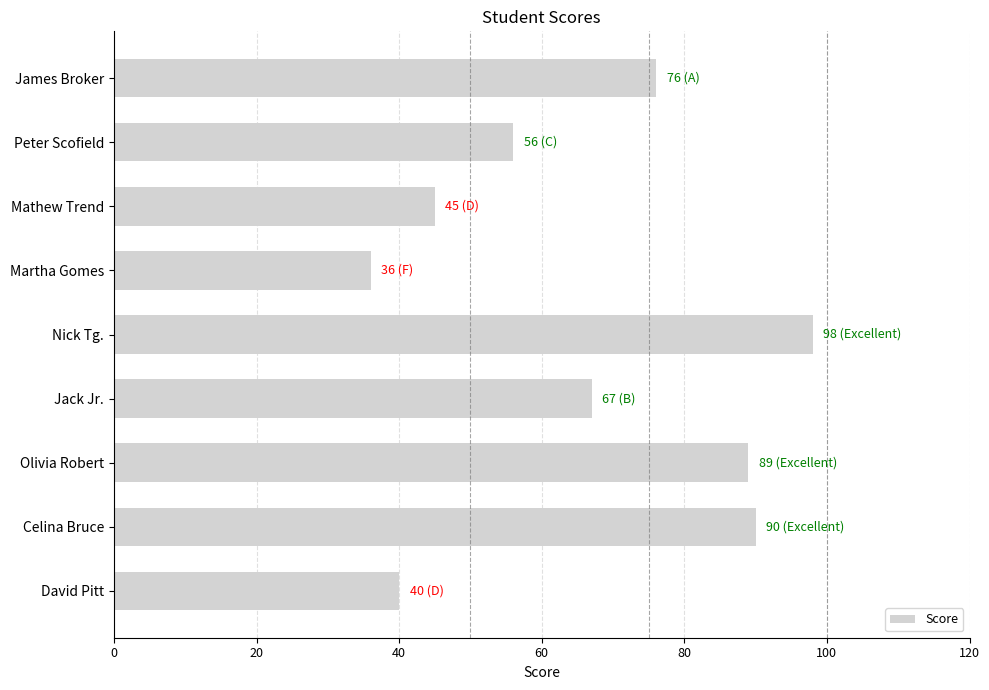

What is the change in value from Peter Scofield to David Pitt?

-16